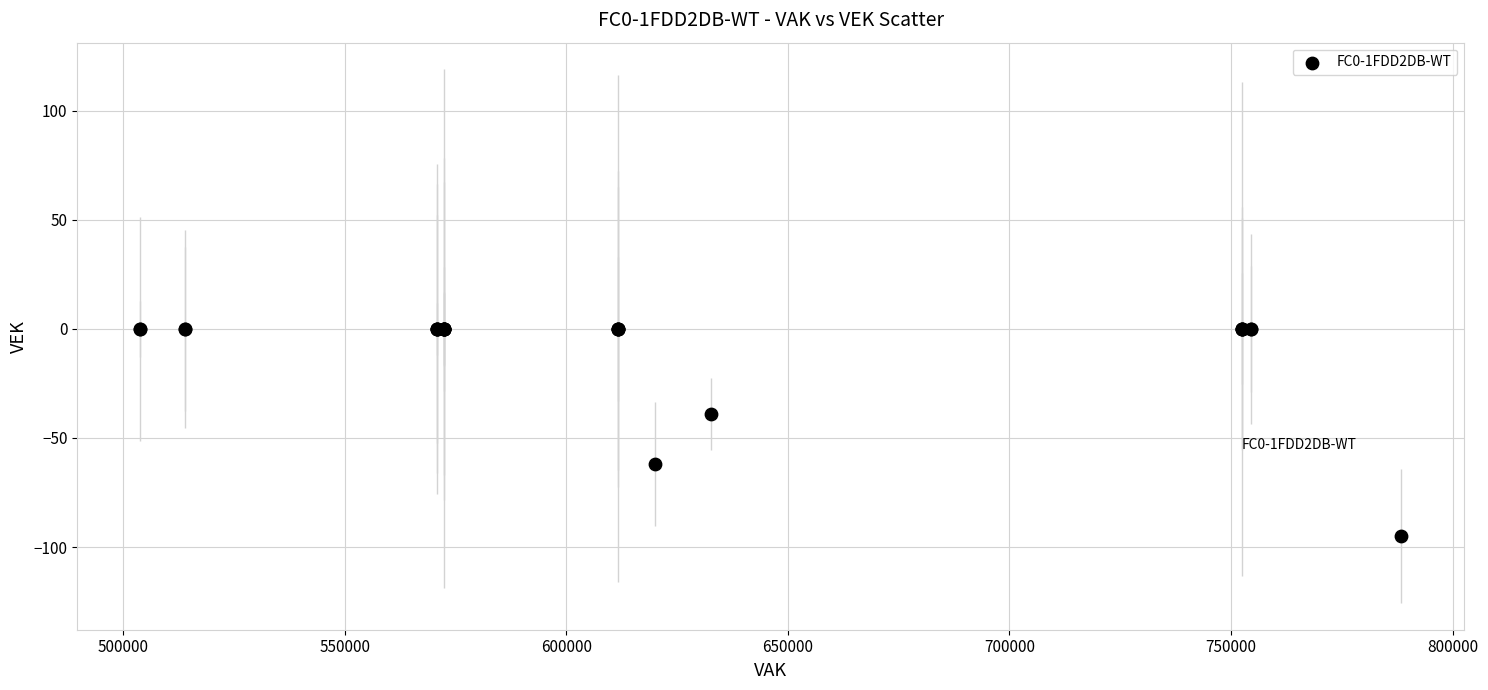

What Y value in the scatter plot is closest to -47?

-39